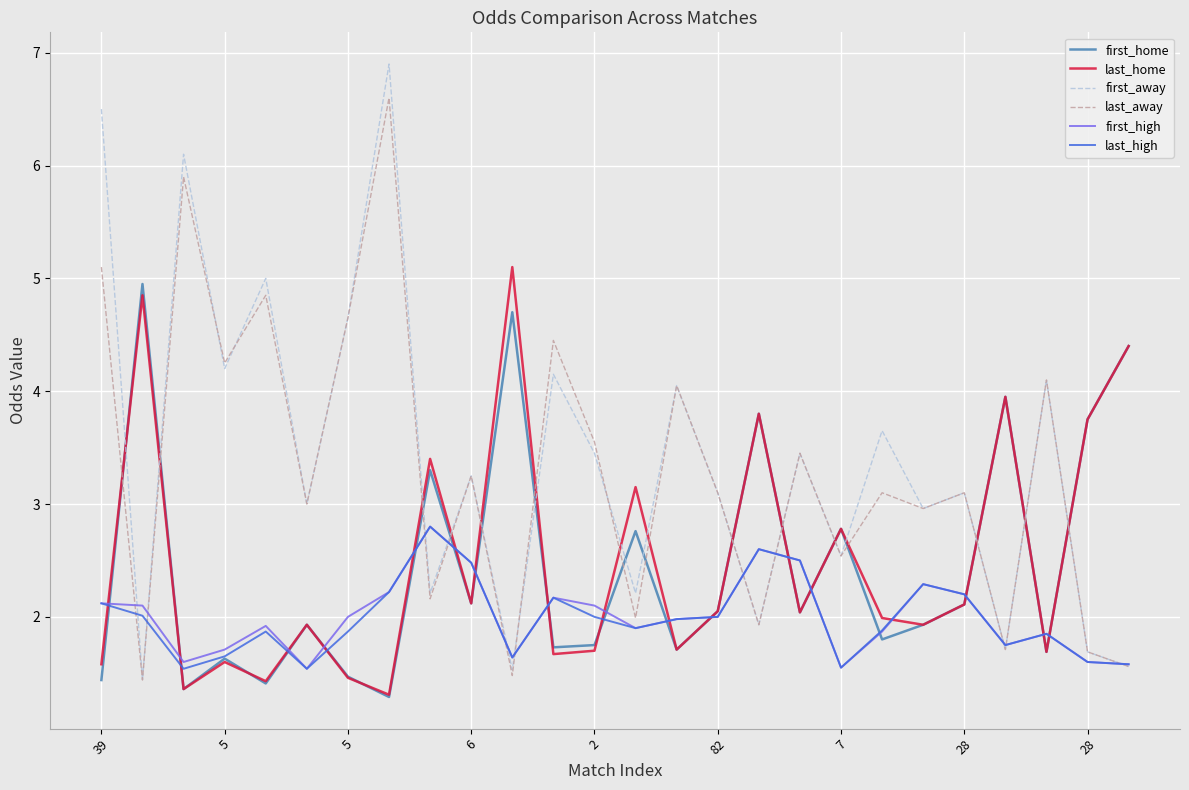

Which series has the largest range (max minus min)?

first_away